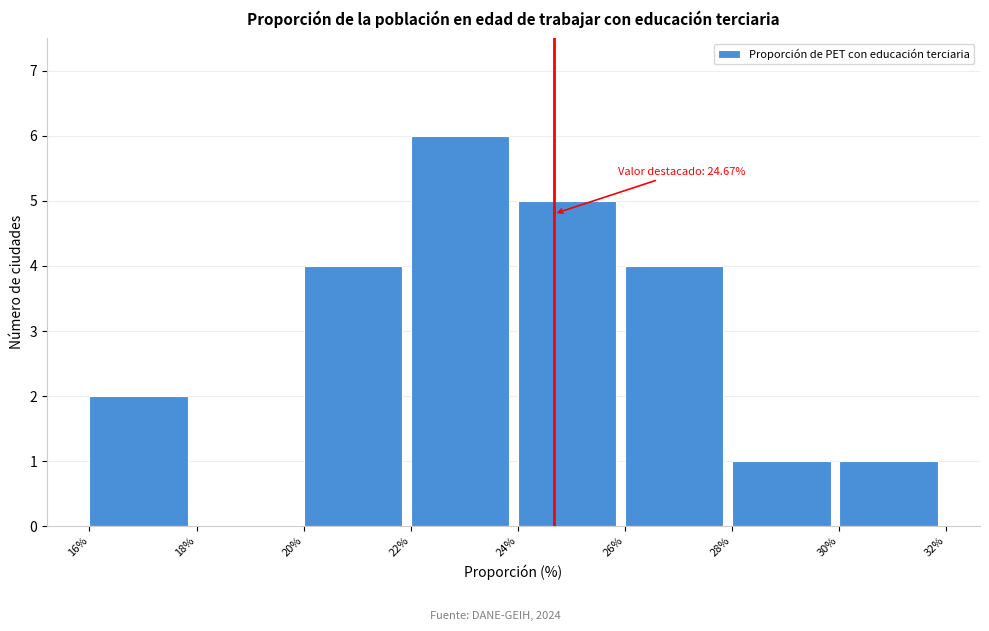

Over which range of the x-axis is the bar tallest?

22% to 24%